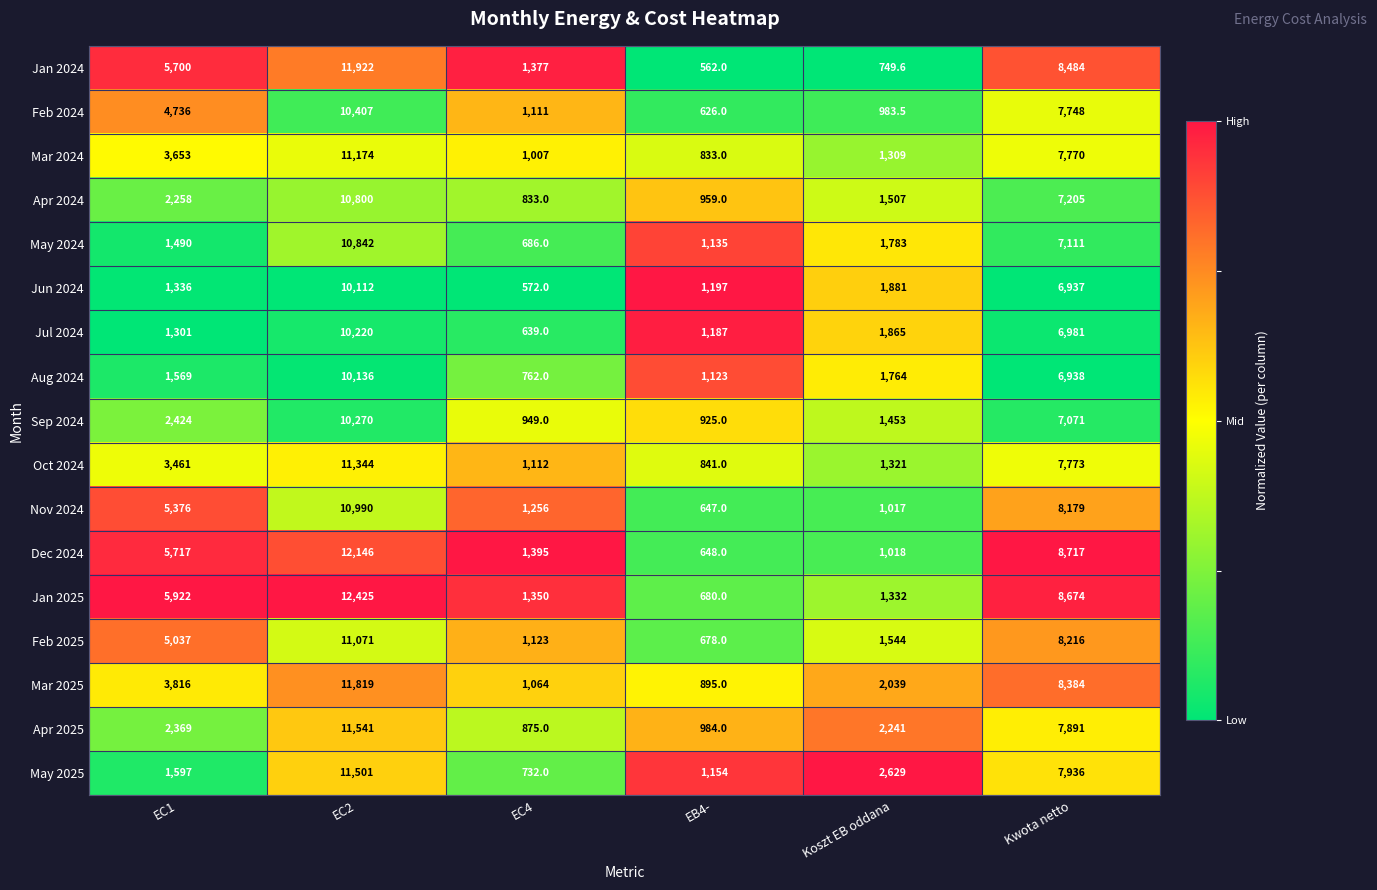

Where is Jan 2025 nearest to the value 6552?

EC1